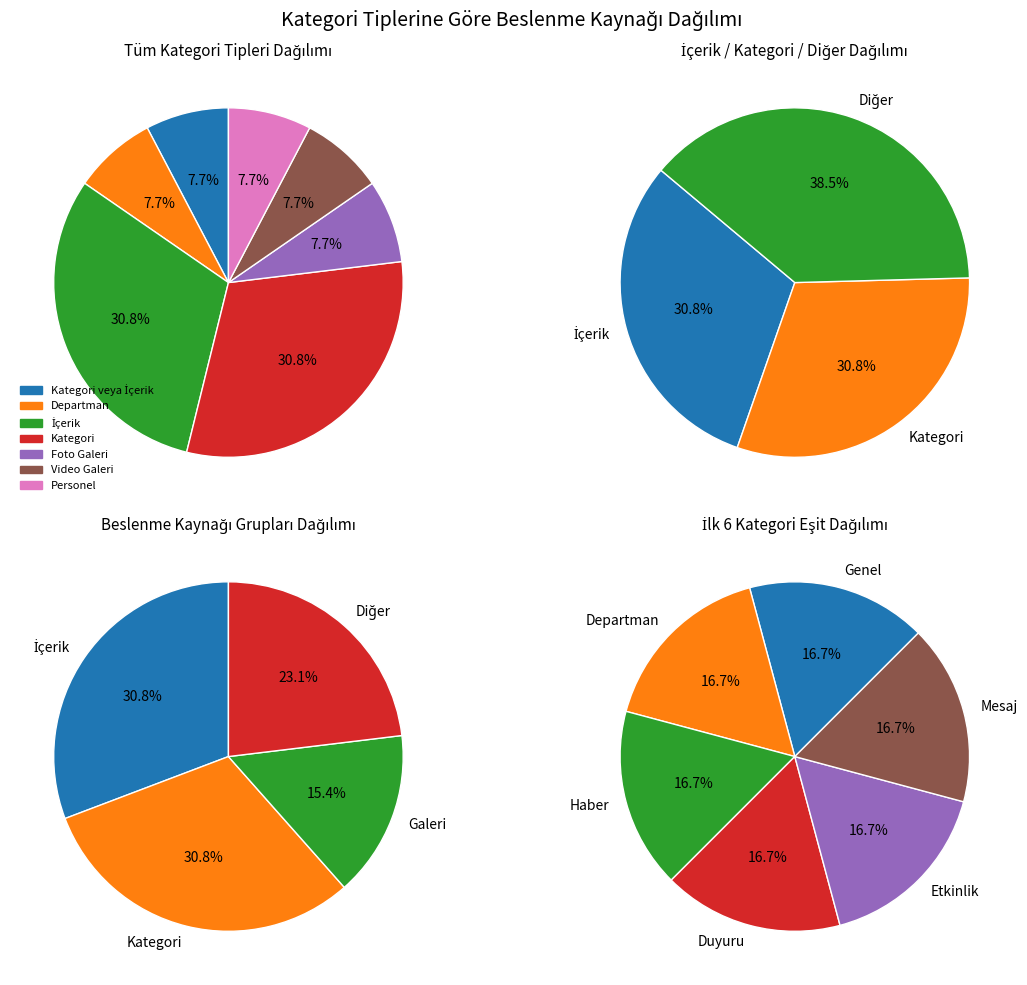

Combined, what portion of the pie is İçerik and Personel?

38.5%